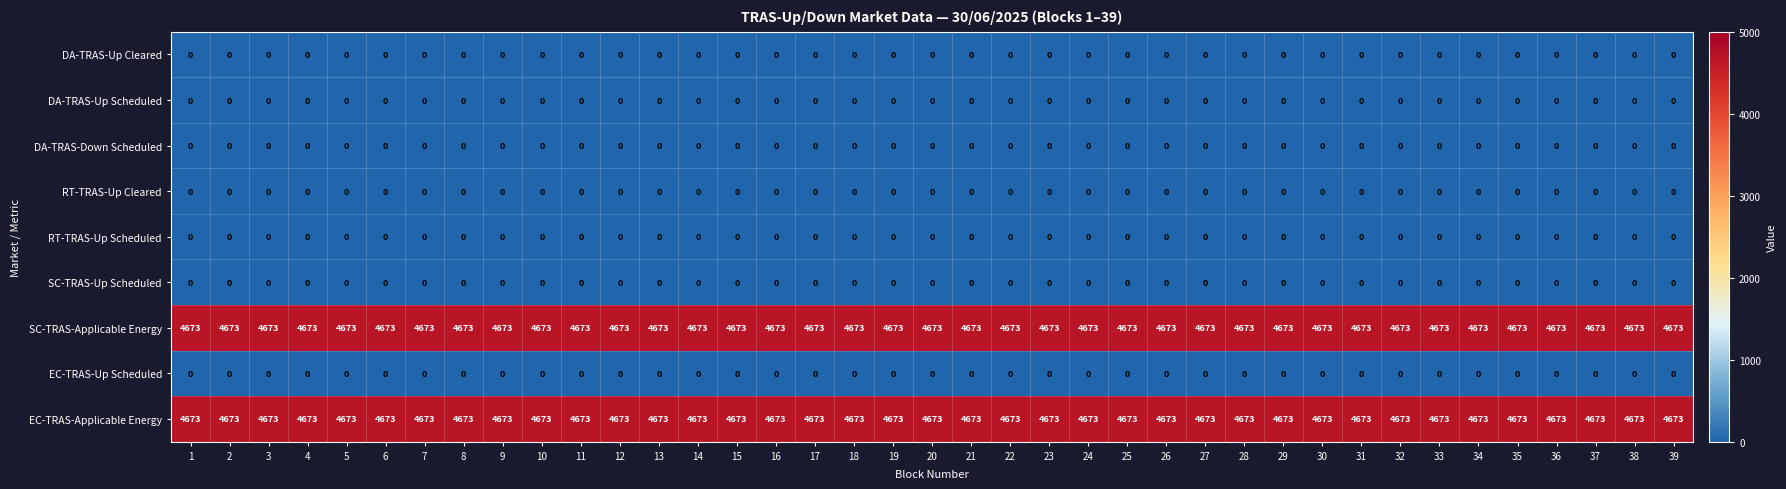

What is the difference between the highest and lowest values at 10?

4673